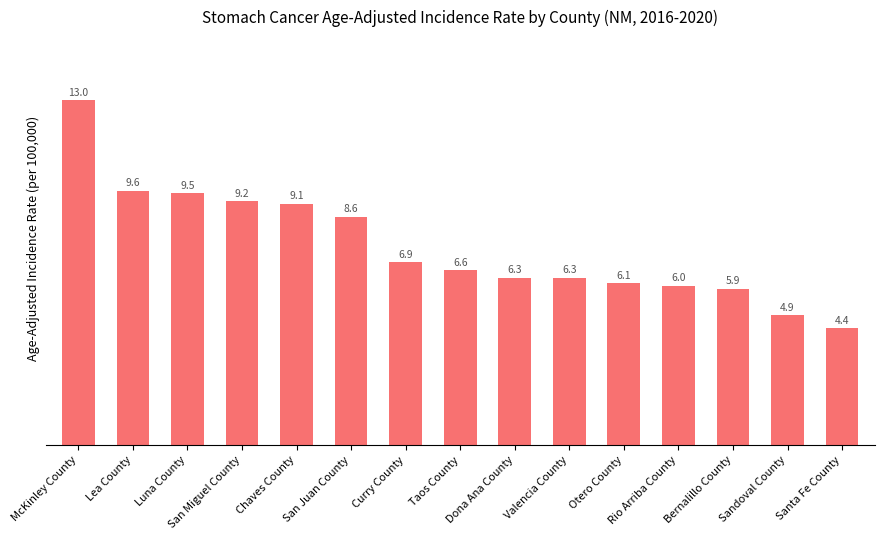

Count the number of data series in this chart.

1